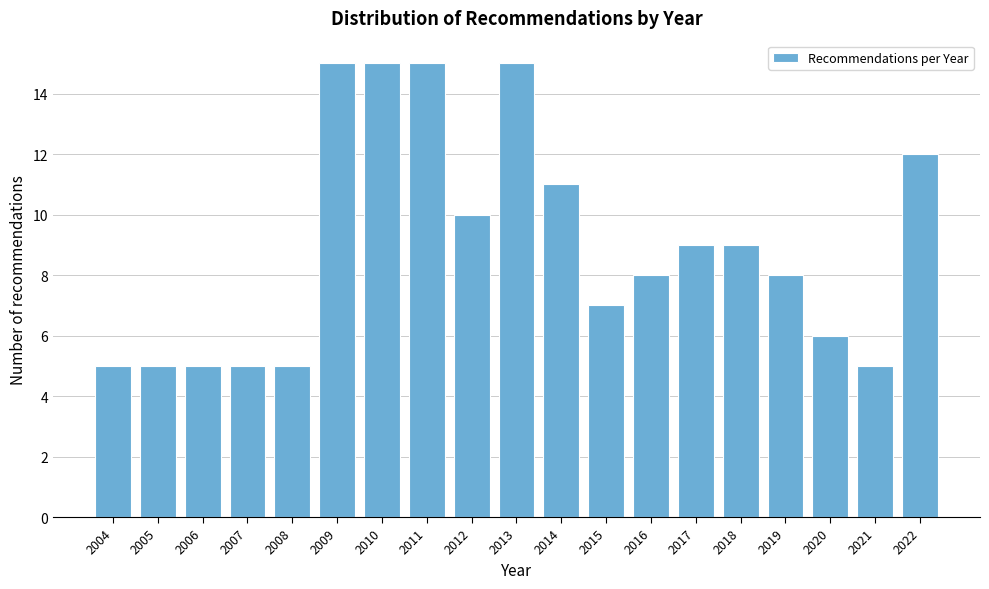

Reading right to left, what are all the values shown in this chart?

12	5	6	8	9	9	8	7	11	15	10	15	15	15	5	5	5	5	5